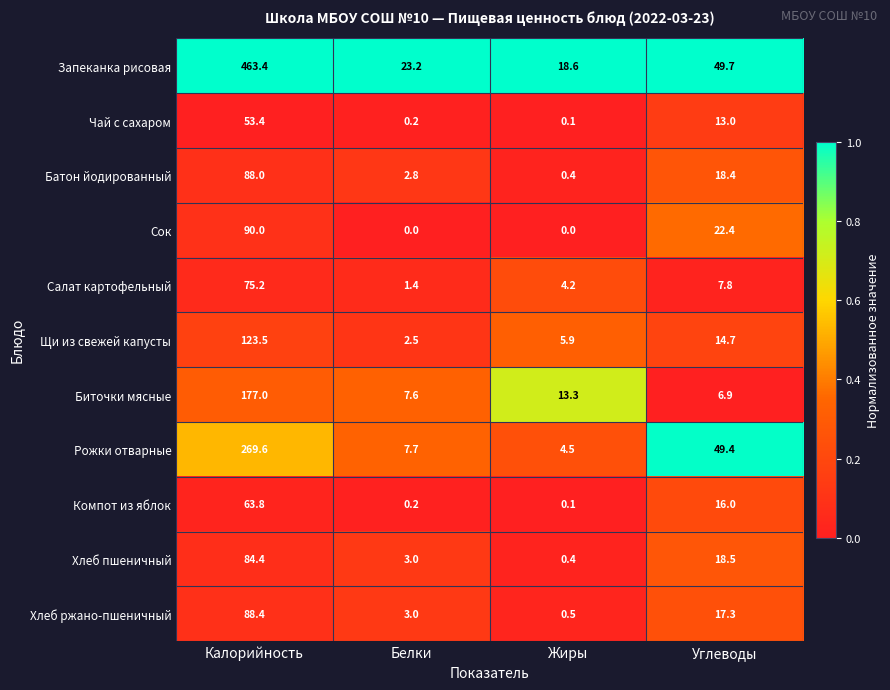

What is the average value of the Сок series?

28.1